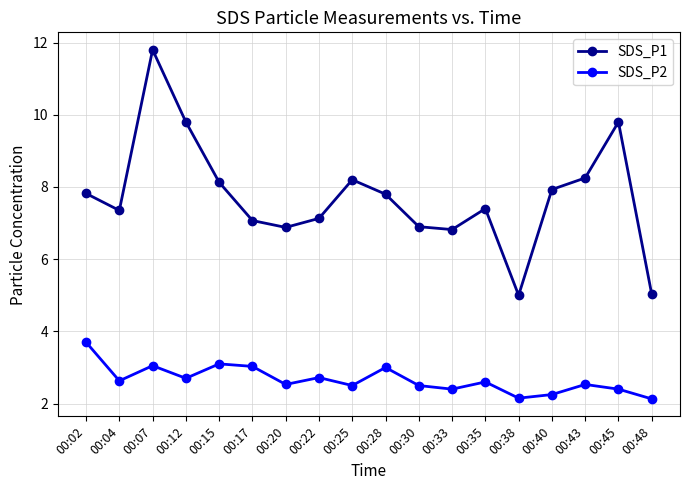

How many series are shown in this chart?

2